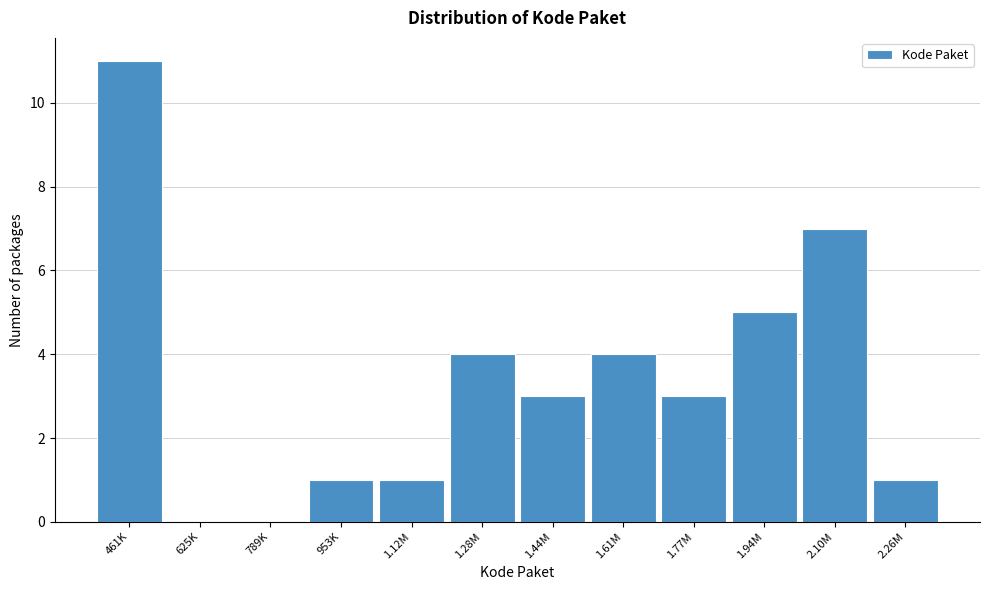

Reading left to right, what are all the values shown in this chart?

461K=11	625K=0	789K=0	953K=1	1.12M=1	1.28M=4	1.44M=3	1.61M=4	1.77M=3	1.94M=5	2.10M=7	2.26M=1